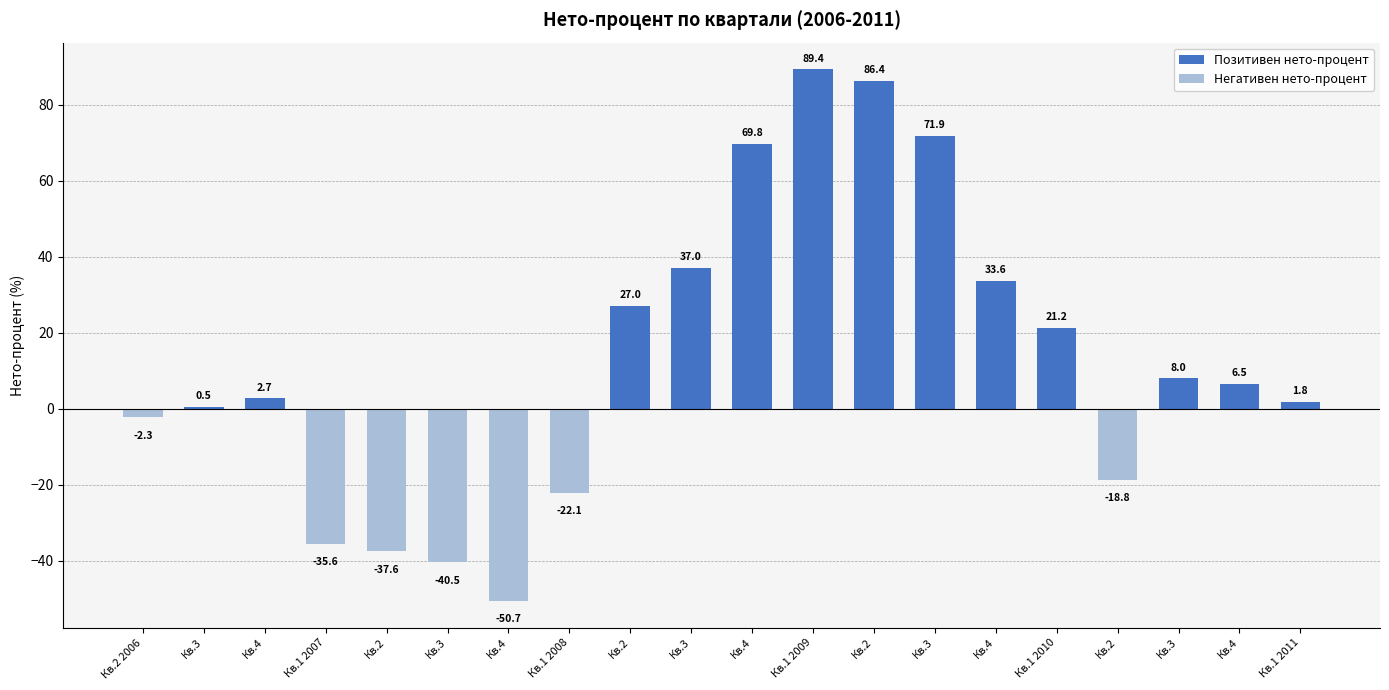

Count the number of categories in the chart.

20